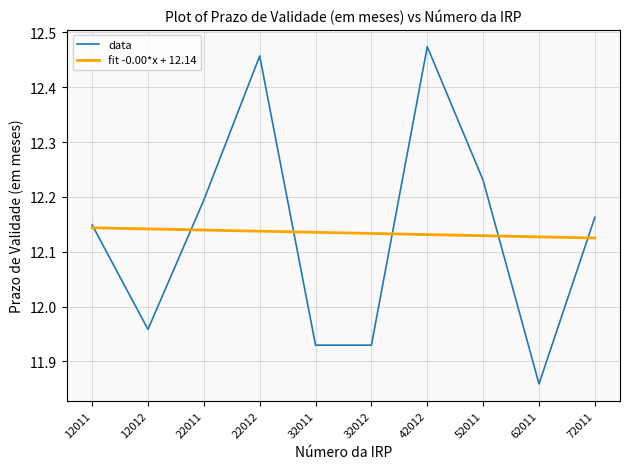

Which category has the highest value across all series?

42012